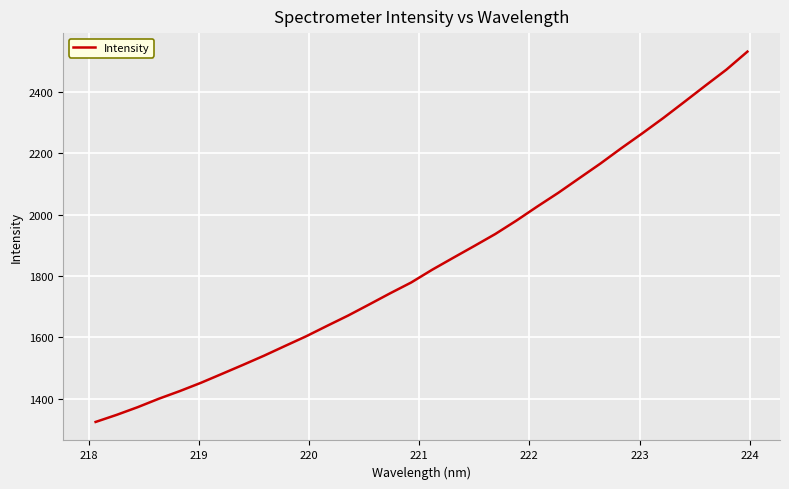

What is the difference between the maximum and minimum values?

1206.2